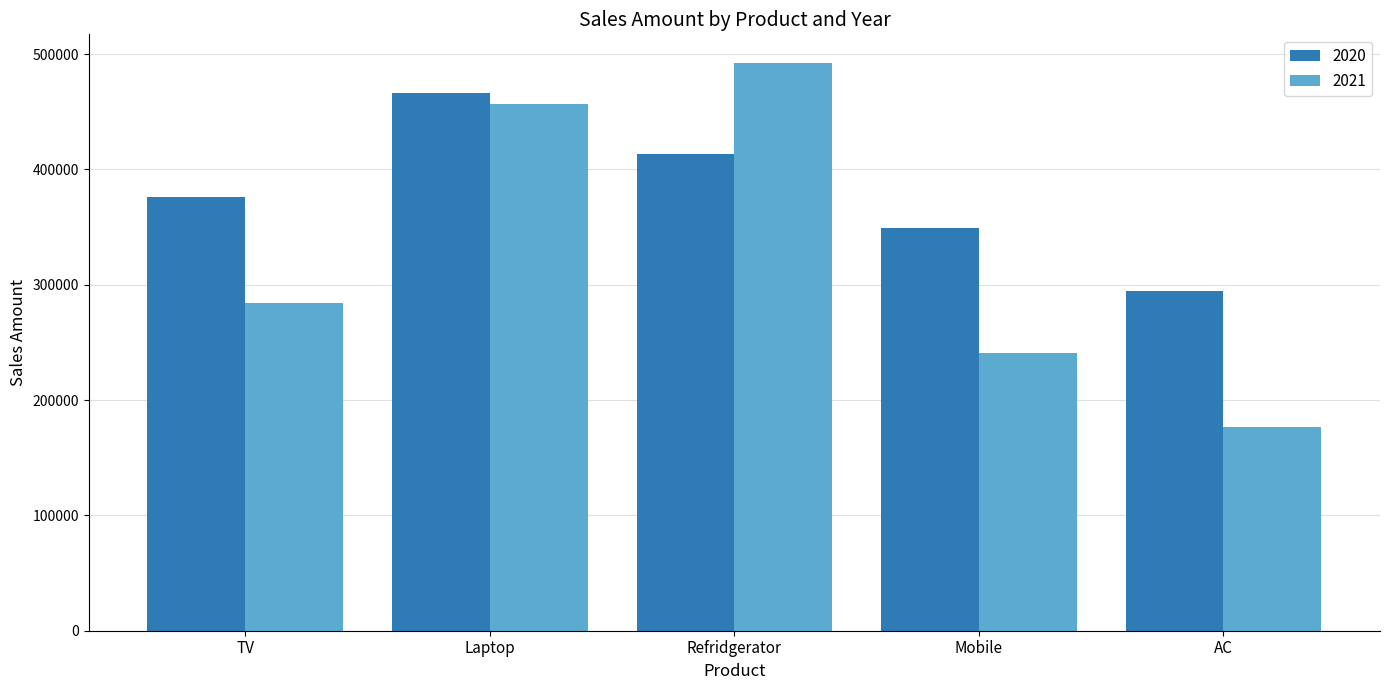

Reading left to right, transcribe all the data shown in this chart.

2020: TV=375808	Laptop=466058	Refridgerator=413732	Mobile=348830	AC=294284
2021: TV=284500	Laptop=456519	Refridgerator=492499	Mobile=240801	AC=176798